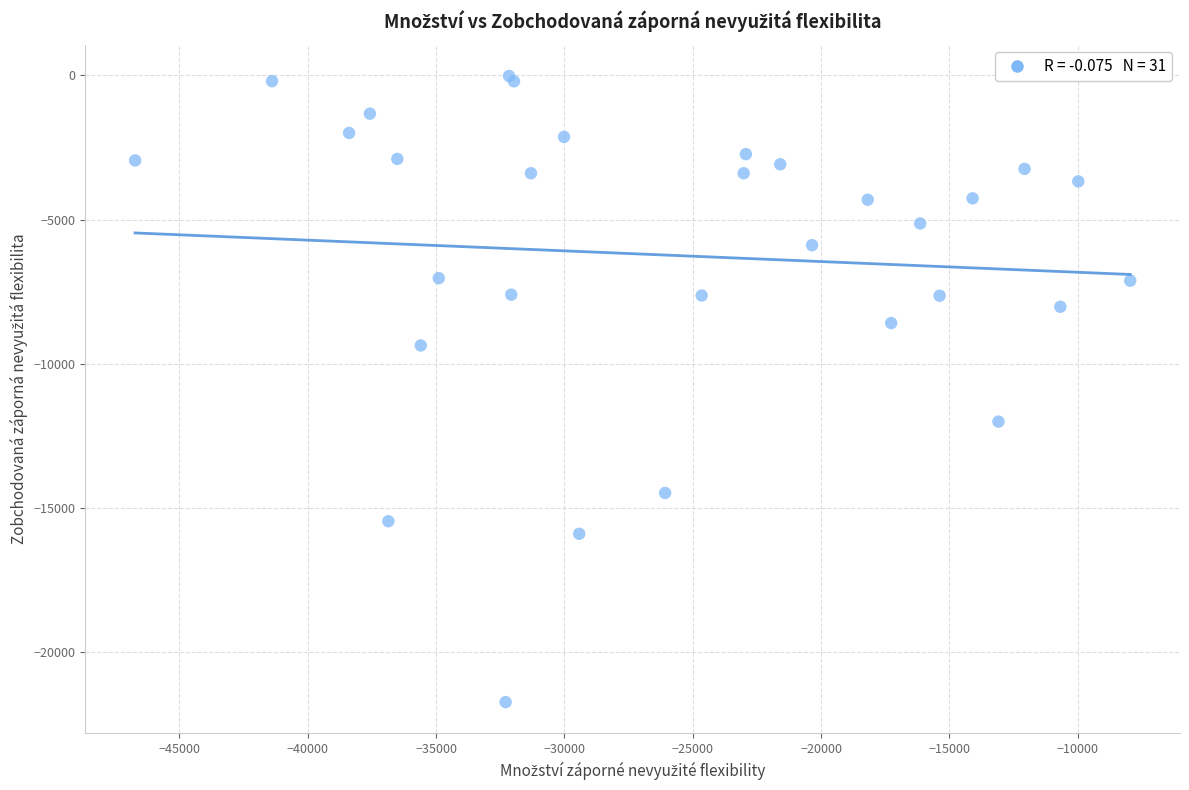

What Y value in the scatter plot is closest to -10872?

-12002.7